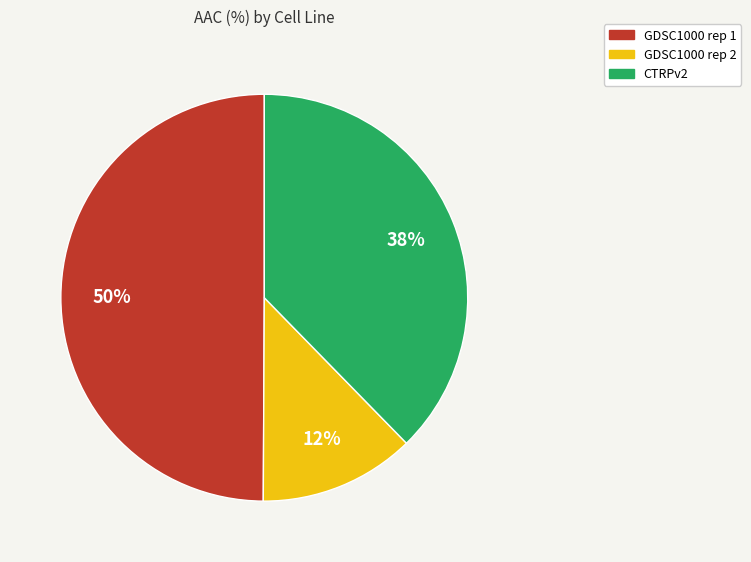

Between GDSC1000 rep 1 and GDSC1000 rep 2, which is larger?

GDSC1000 rep 1